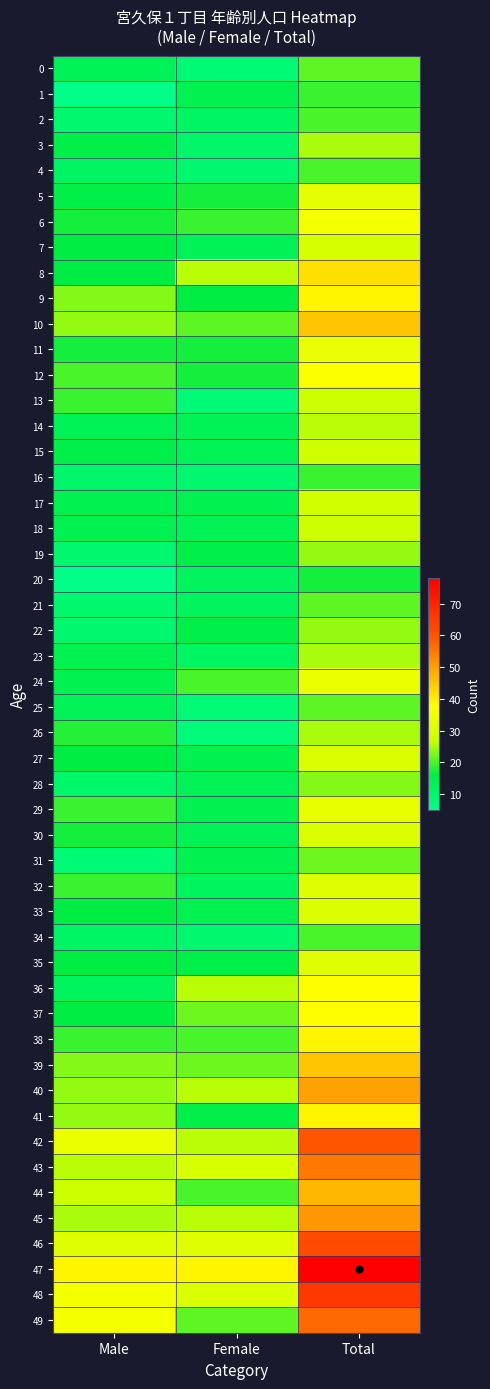

Which label corresponds to the largest value in the chart?

Total